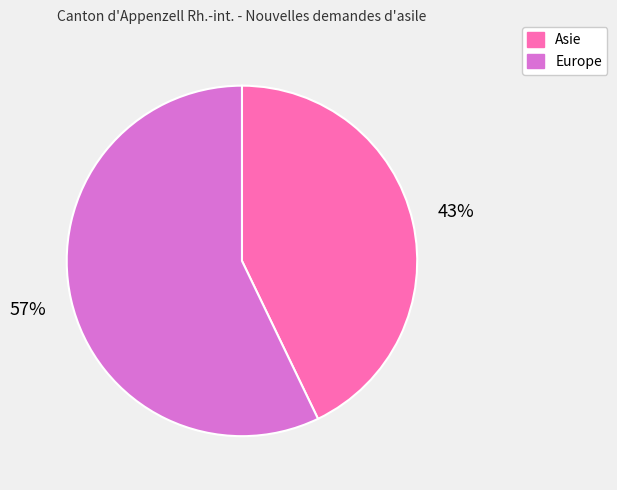

Rank the categories by value from lowest to highest.

Asie, Europe